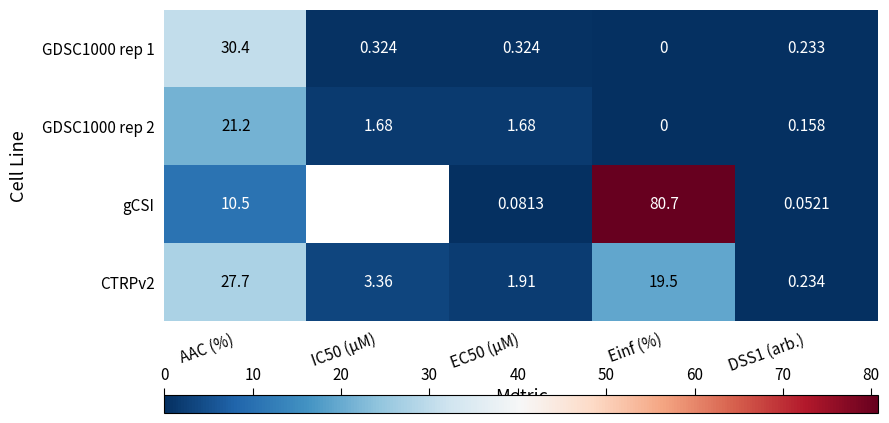

What is the greatest value displayed?

80.7